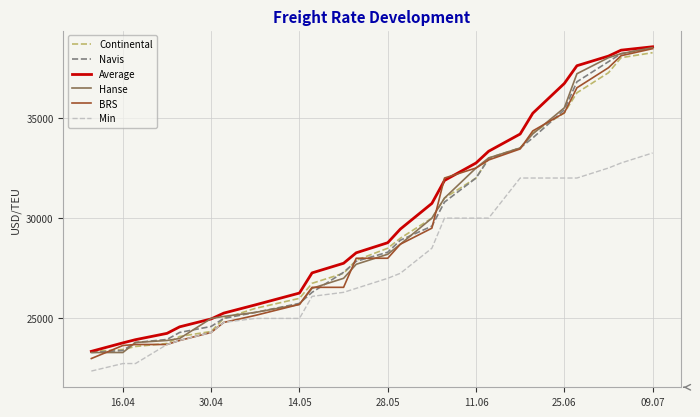

What is the greatest value displayed?

38545